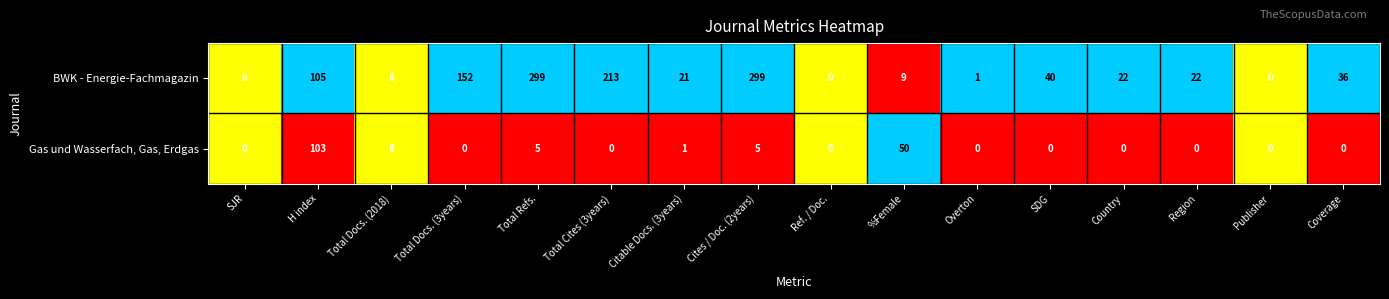

Which category has the highest value in the Gas und Wasserfach, Gas, Erdgas series?

H index